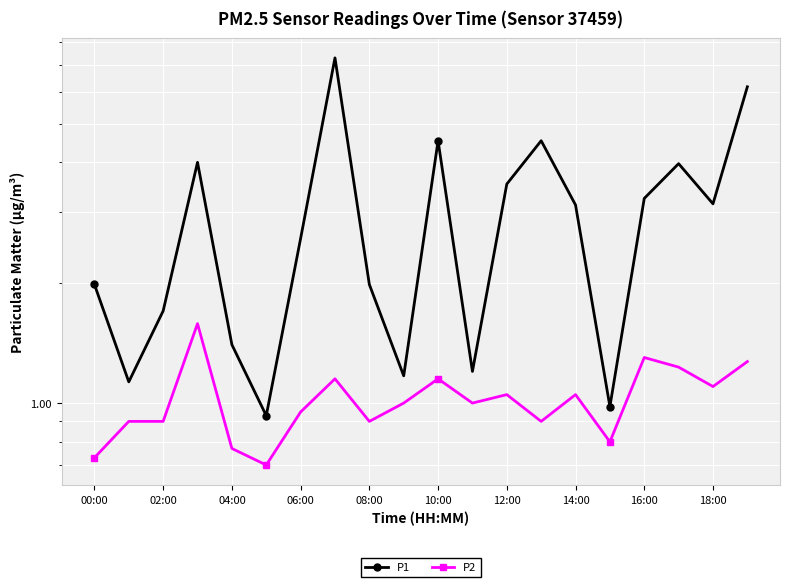

True or false: P1 and P2 cross at least once.

False